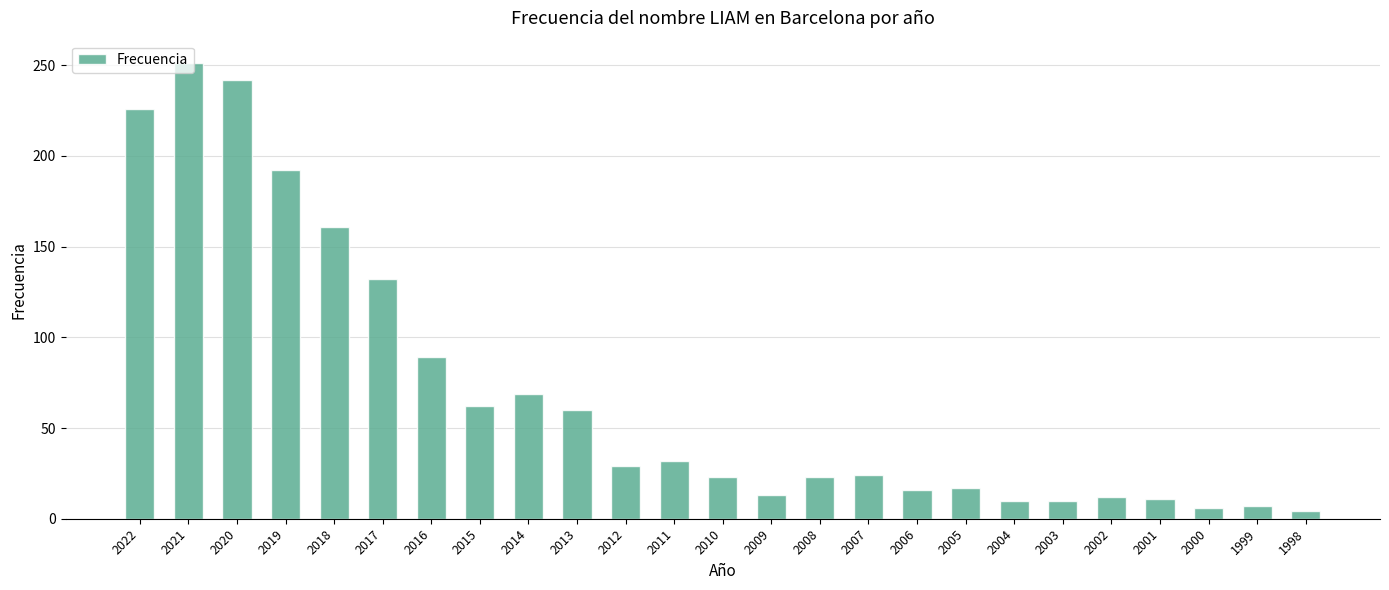

Is it true that the value at 2011 is 42?

False